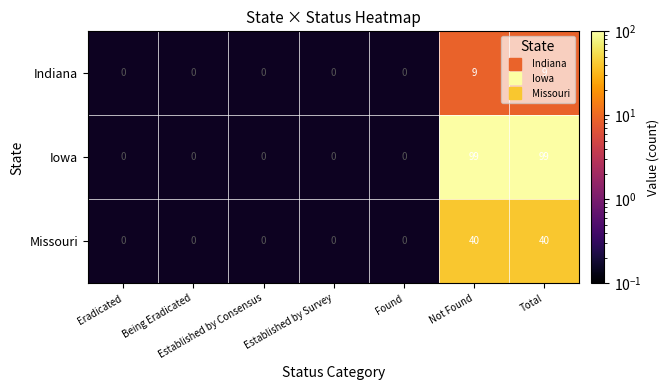

Which has a higher value, Eradicated or Found?

Found